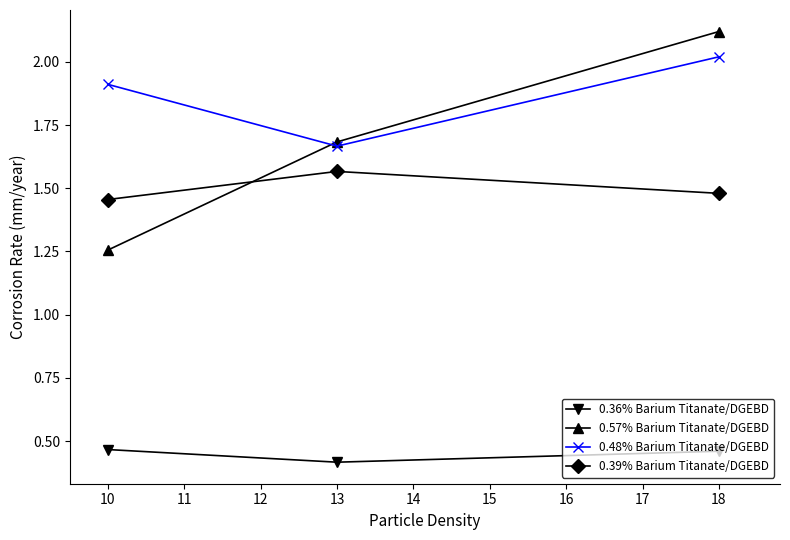

Which series has the widest spread of values?

0.57% Barium Titanate/DGEBD